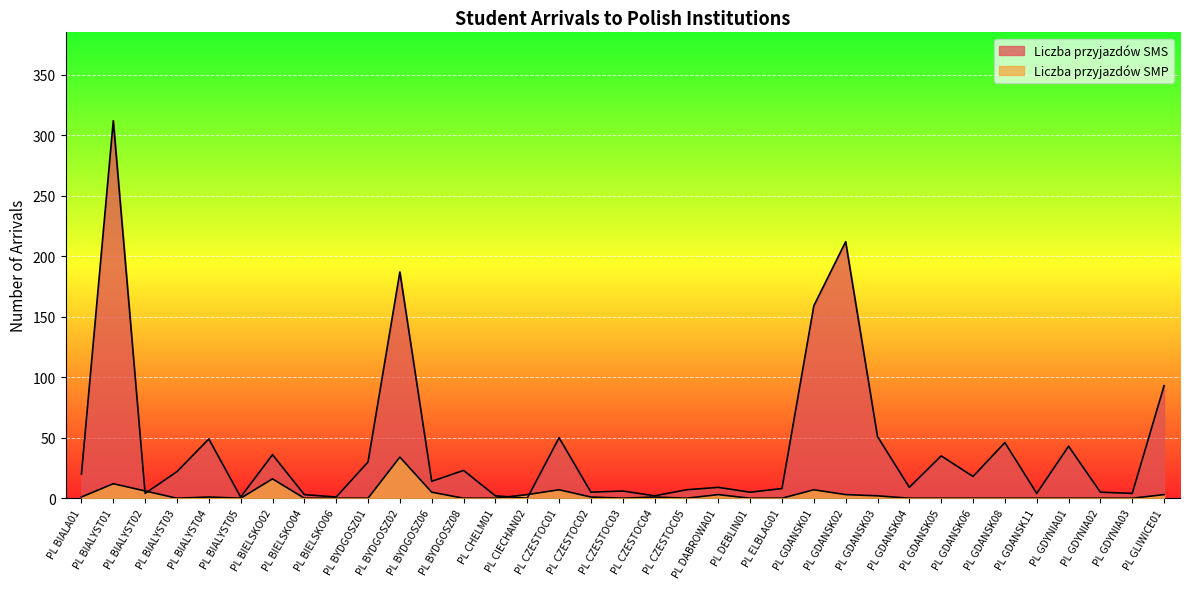

How many lines are shown in the chart?

2